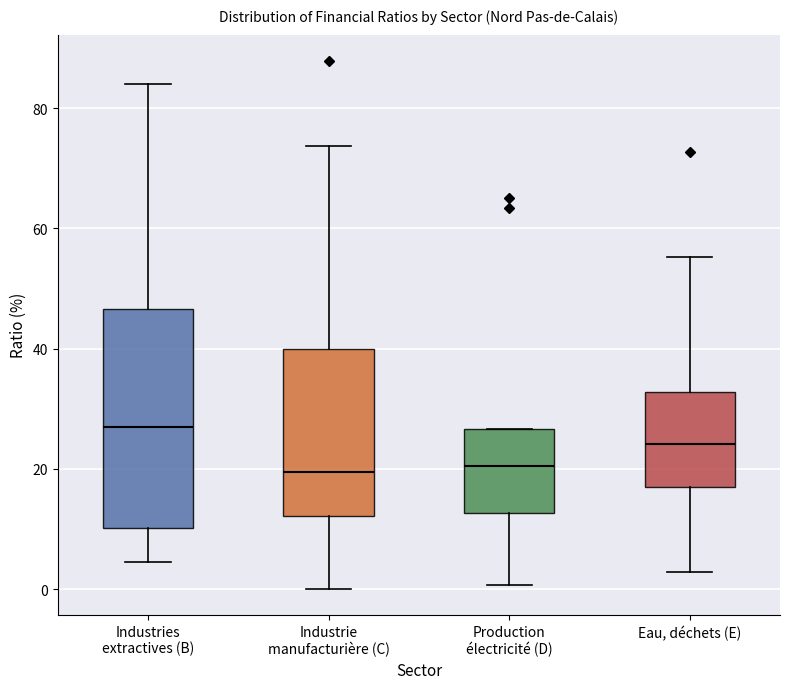

Where is the lower edge of the box for Production électricité (D) on the y-axis? The values are not printed on the chart, so give them approximately, as read against the axis.

12